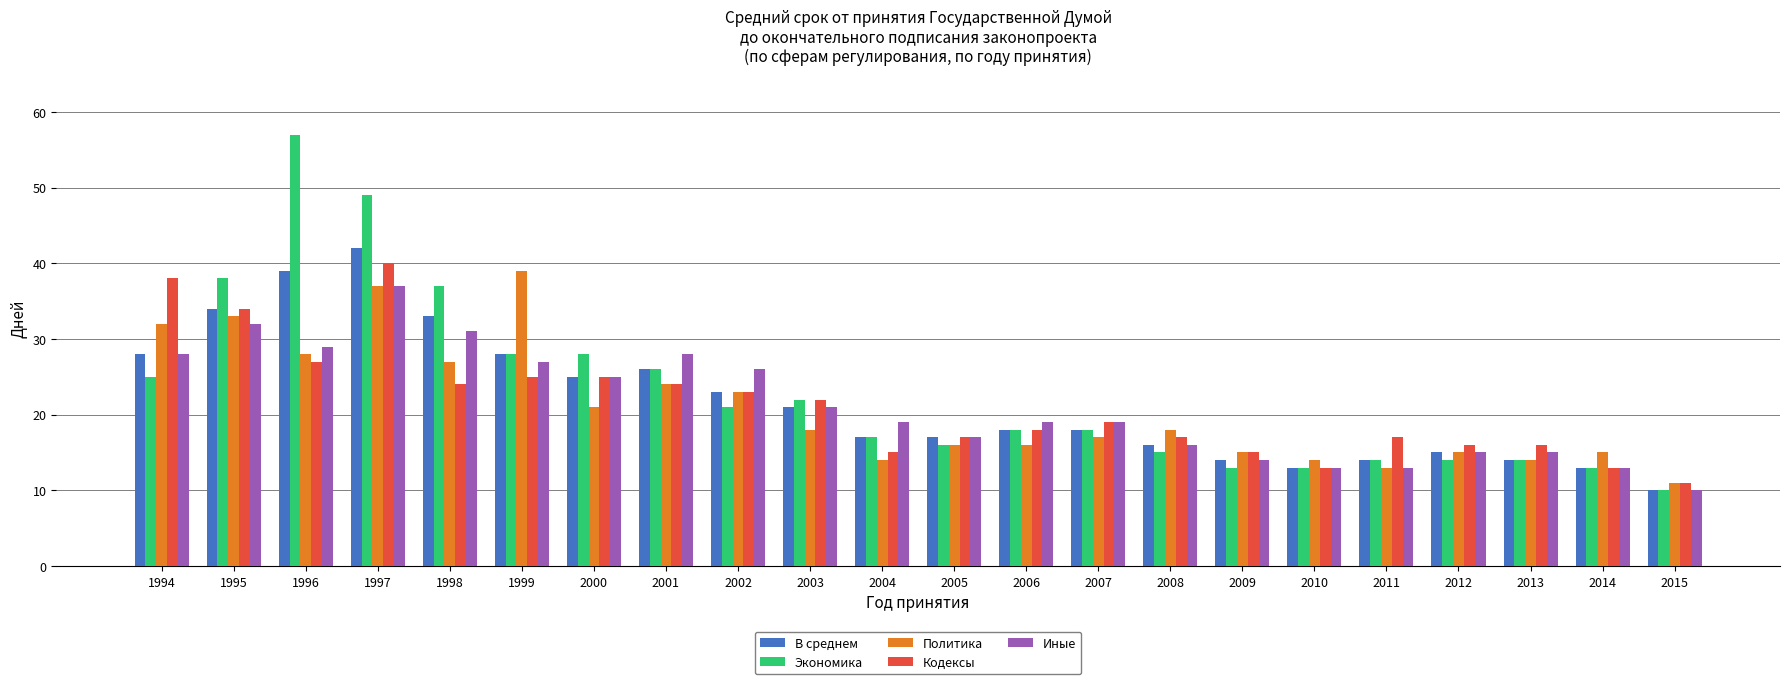

What is the spread (max minus min) of values at 2013?

2